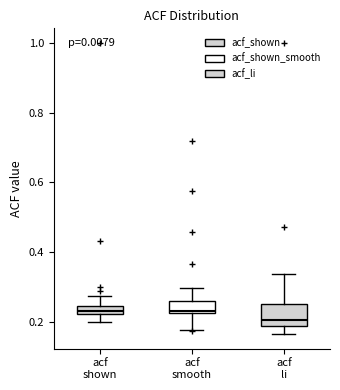

Which box is the tallest, from its lower edge to its upper edge?

acf li